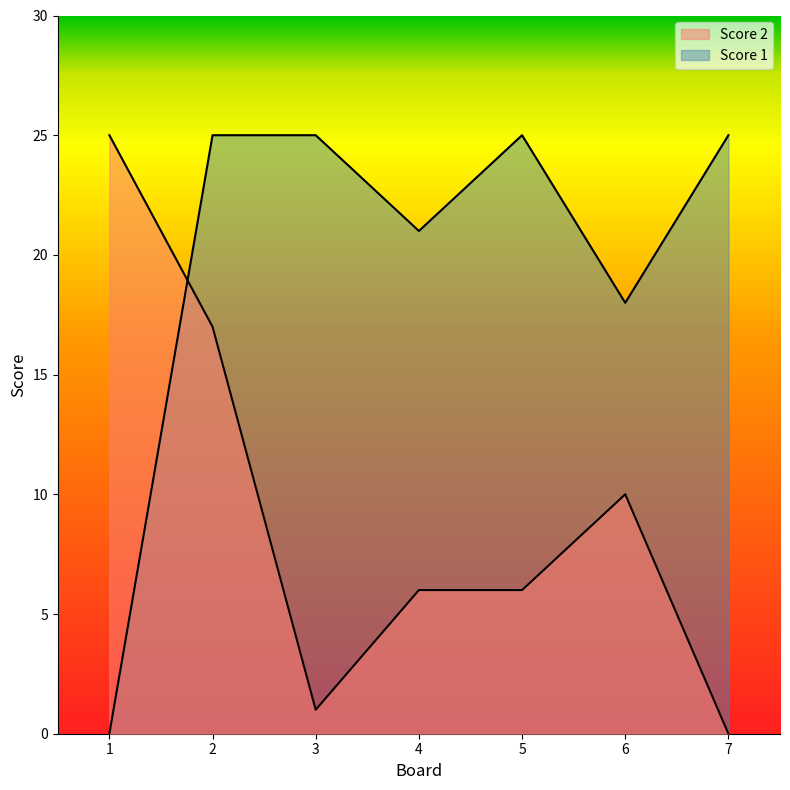

How many times do Score 2 and Score 1 cross each other?

1